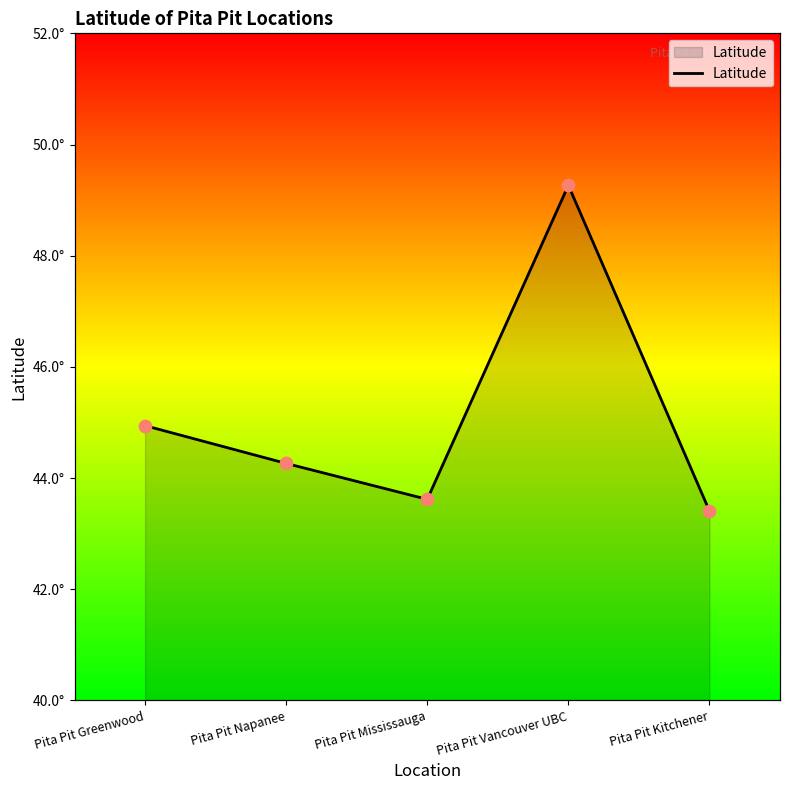

What is the ratio of the value at Pita Pit Kitchener to the value at Pita Pit Mississauga?

1.0